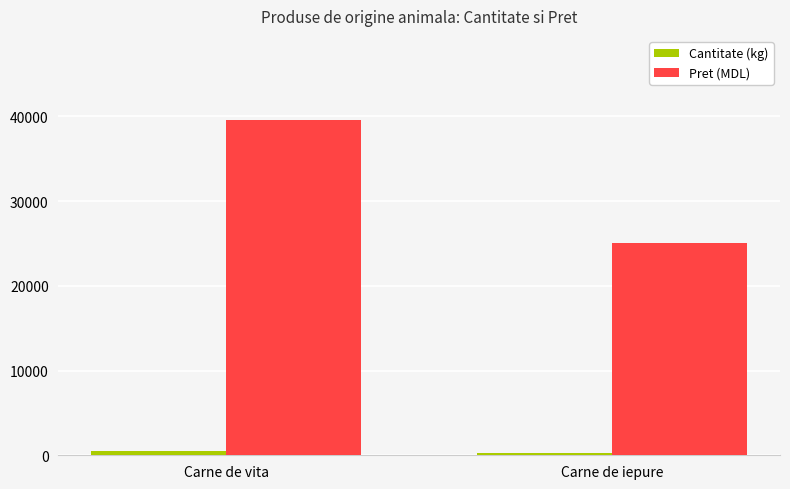

Are the bars horizontal?

No